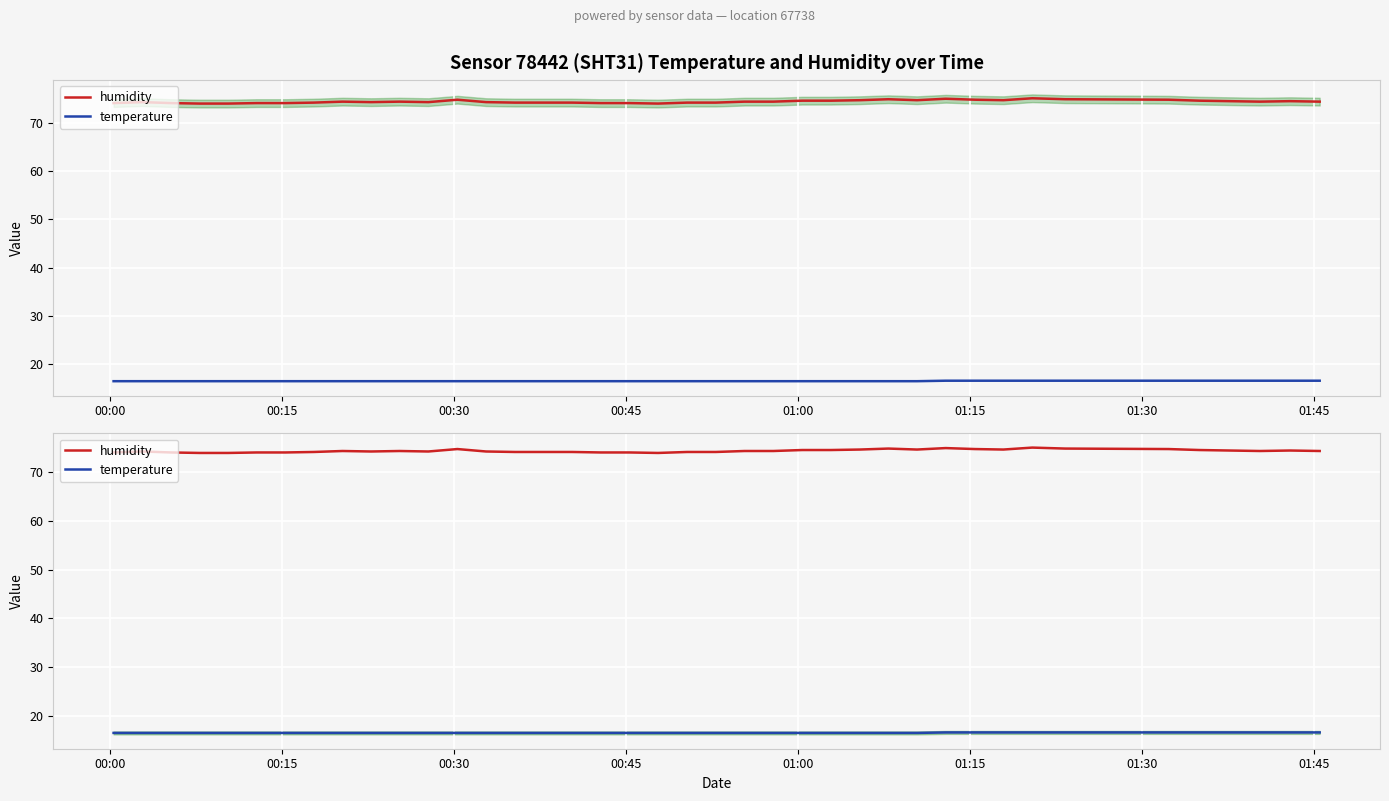

Where is humidity nearest to the value 74?

00:45